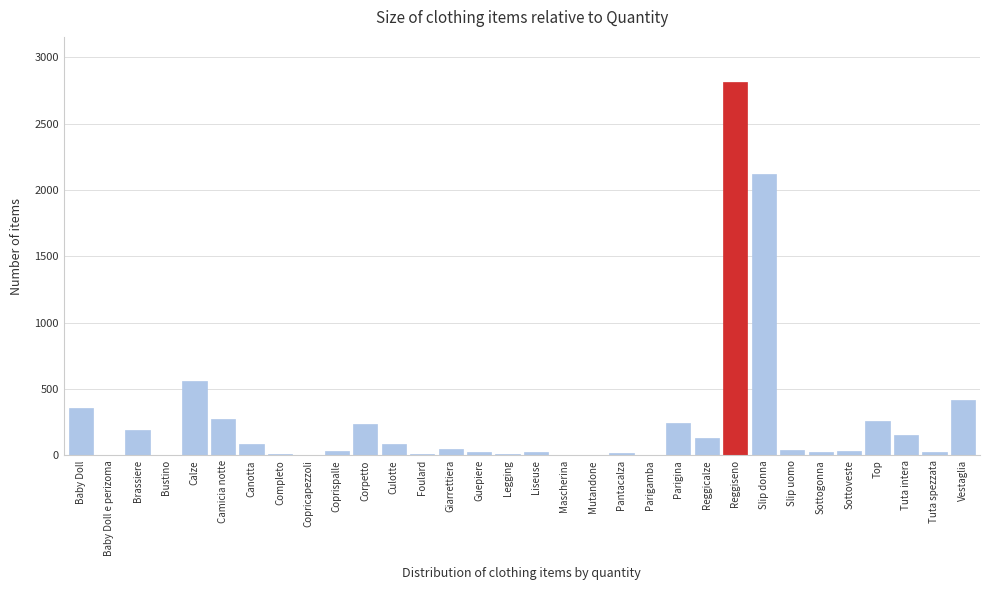

Which label corresponds to the largest value in the chart?

Reggiseno